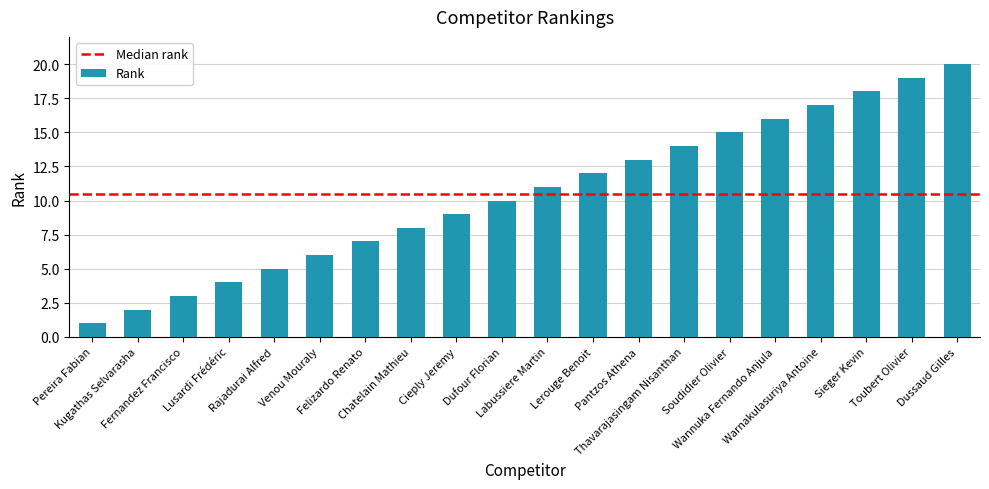

Which label corresponds to the smallest value in the chart?

Pereira Fabian